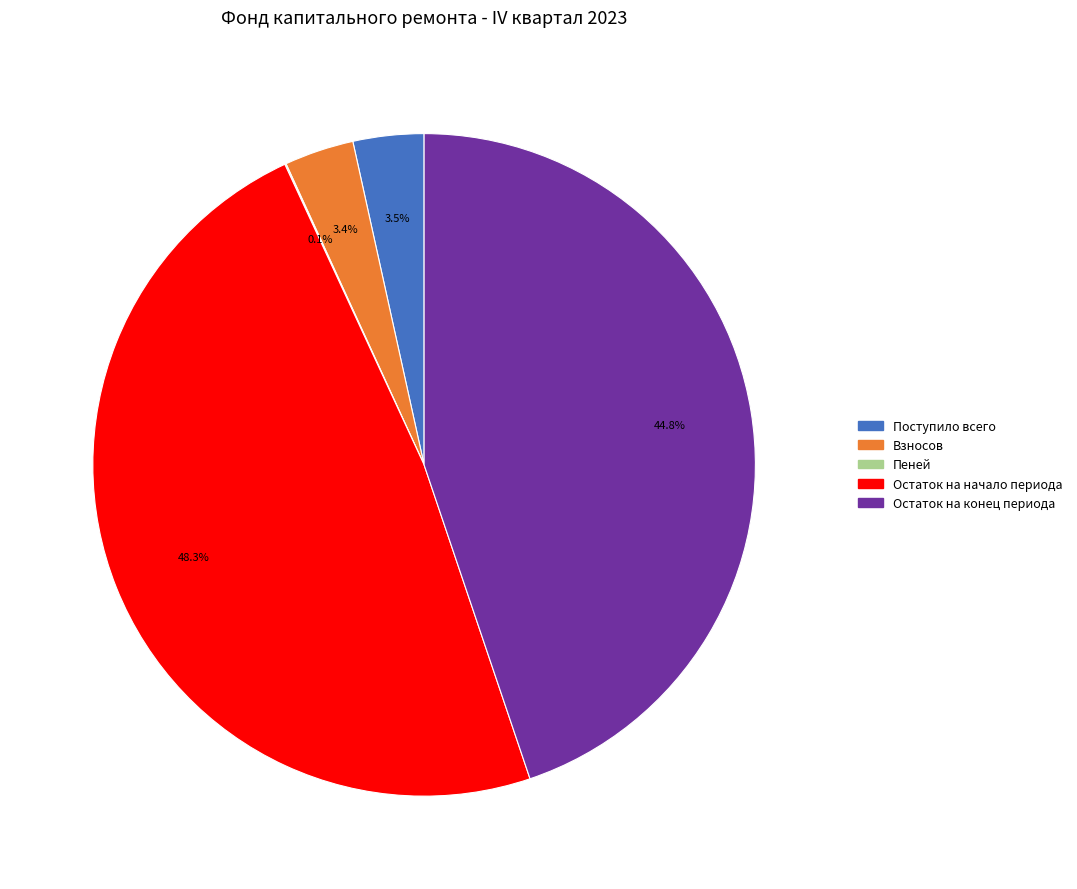

What is the ratio of the value at Остаток на начало периода to the value at Взносов?

14.2